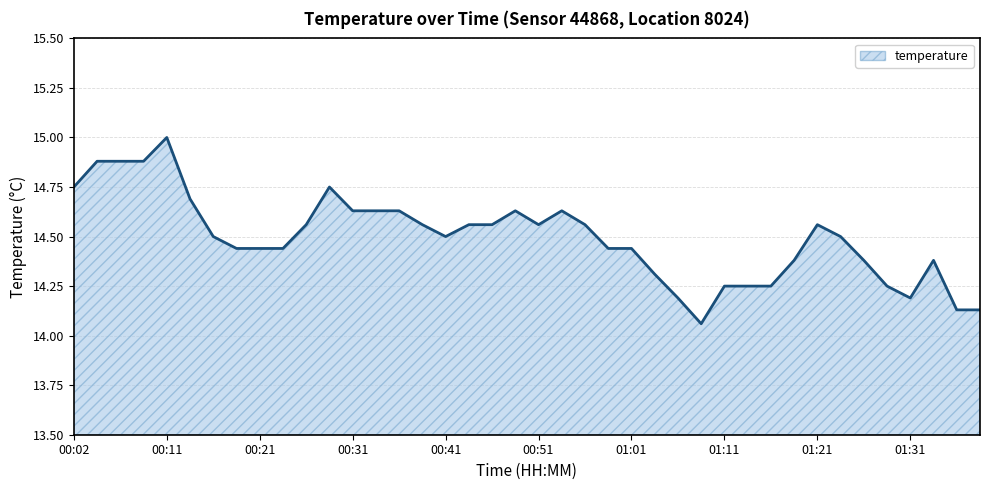

What is the difference between the maximum and minimum values?

0.9